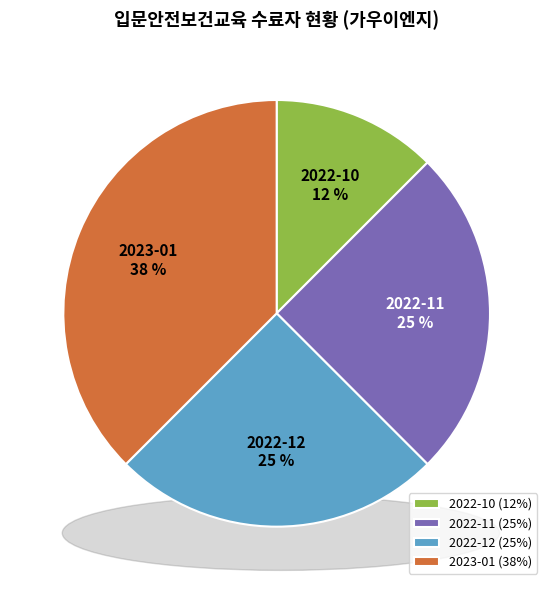

To the nearest percent, what is the average slice percentage?

25%